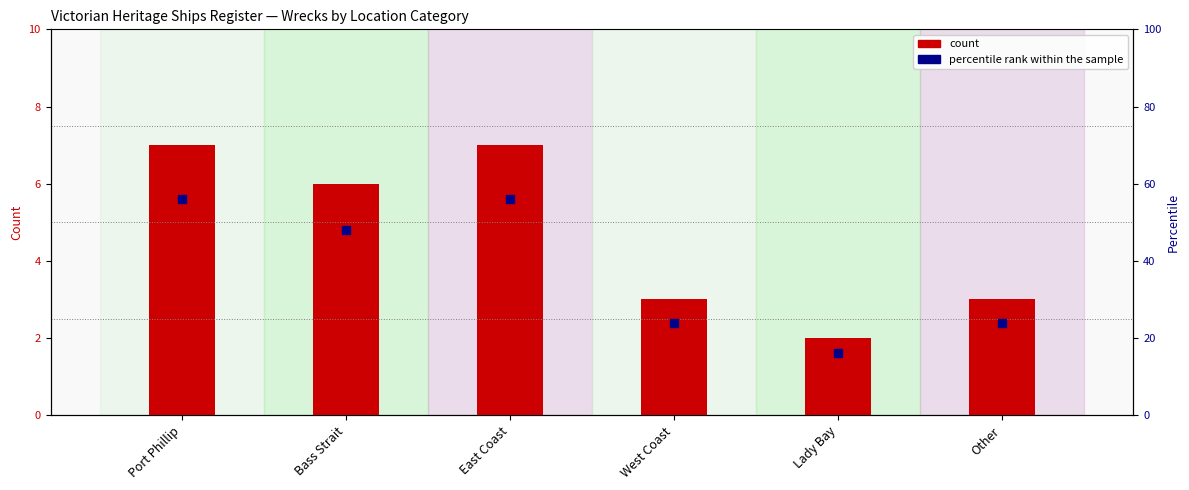

At how many categories does at least one series exceed 25?

3